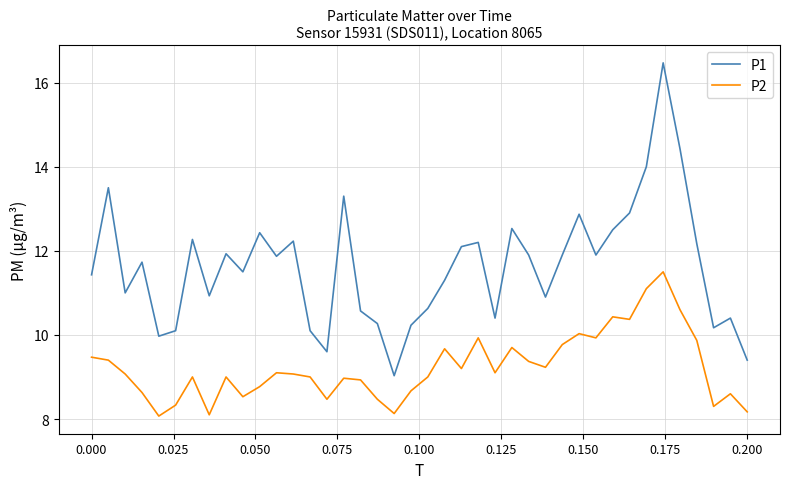

Which series has the largest range (max minus min)?

P1